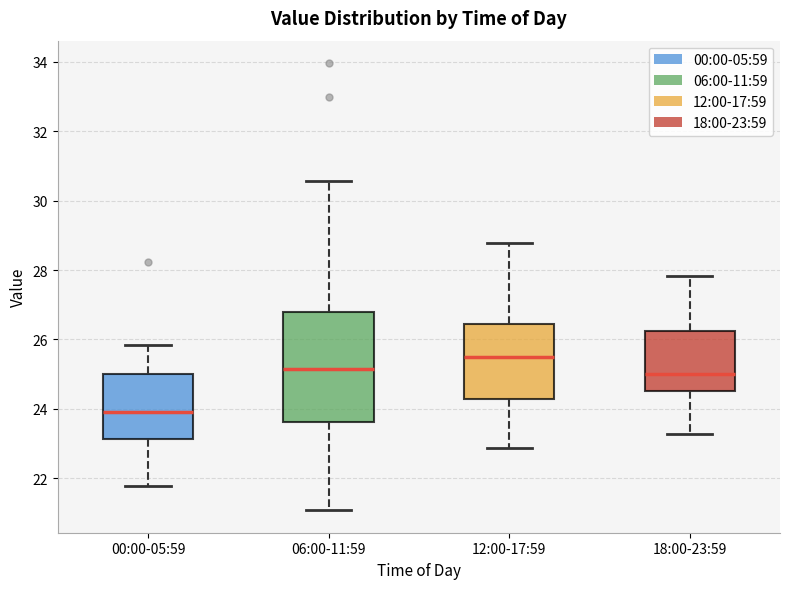

Reading left to right, read every box against the y-axis: the position of its median line, the range the box covers, and the ends of its whiskers. The values are not printed on the chart, so give them approximately, as read against the axis.

00:00-05:59: median 24.0, box 23.2 to 25.0, whiskers 21.8 to 25.8
06:00-11:59: median 25.2, box 23.6 to 26.8, whiskers 21.0 to 30.6
12:00-17:59: median 25.4, box 24.2 to 26.4, whiskers 22.8 to 28.8
18:00-23:59: median 25.0, box 24.6 to 26.2, whiskers 23.2 to 27.8